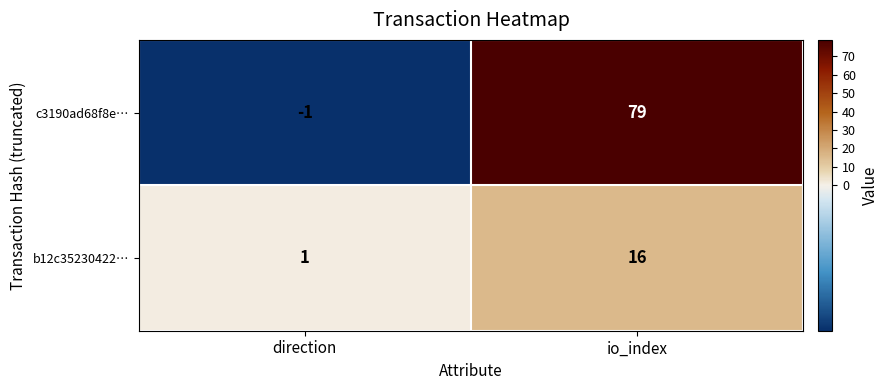

What is the approximate value of b12c35230422… at io_index?

16